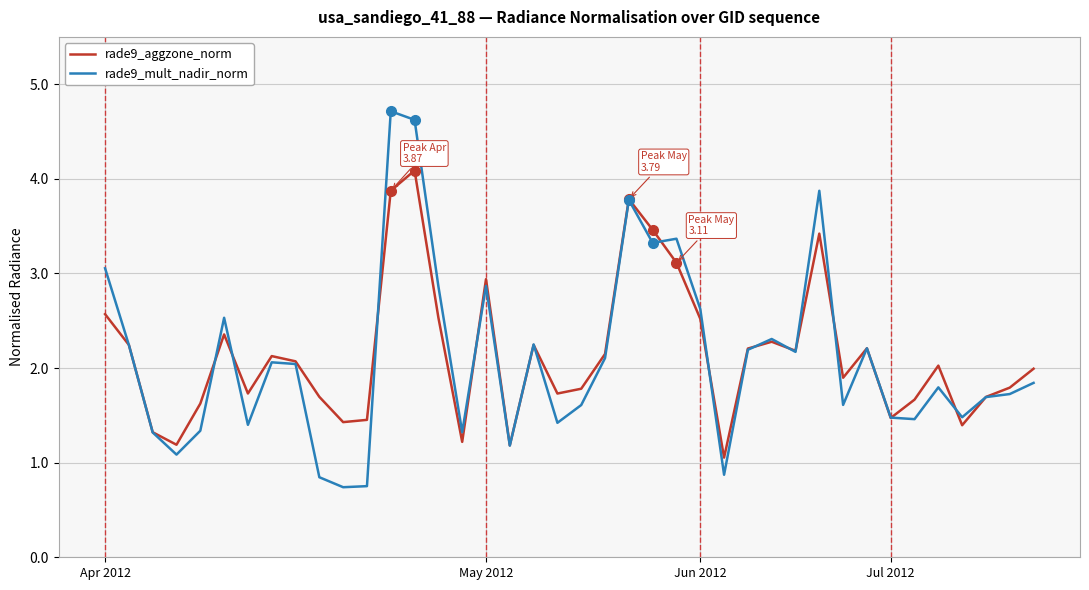

Does the chart have visible grid lines?

Yes